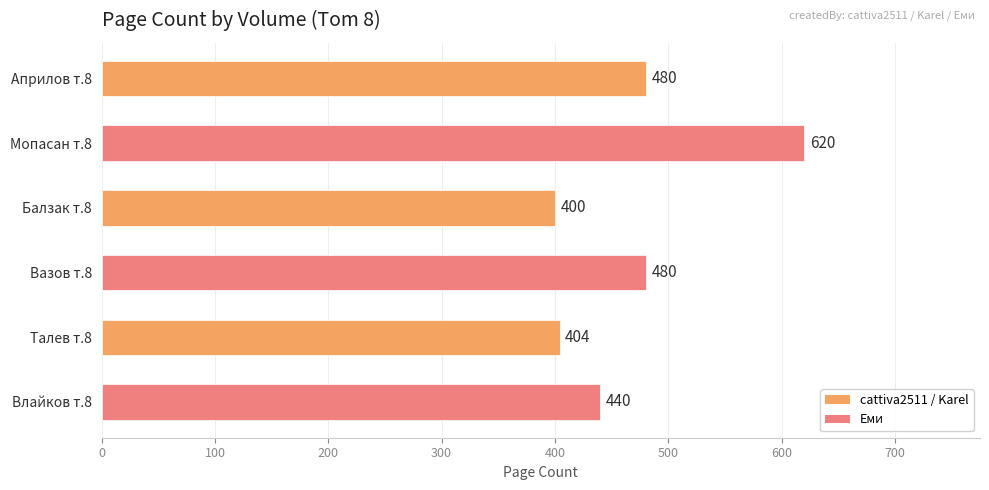

Read the value at Мопасан т.8.

620